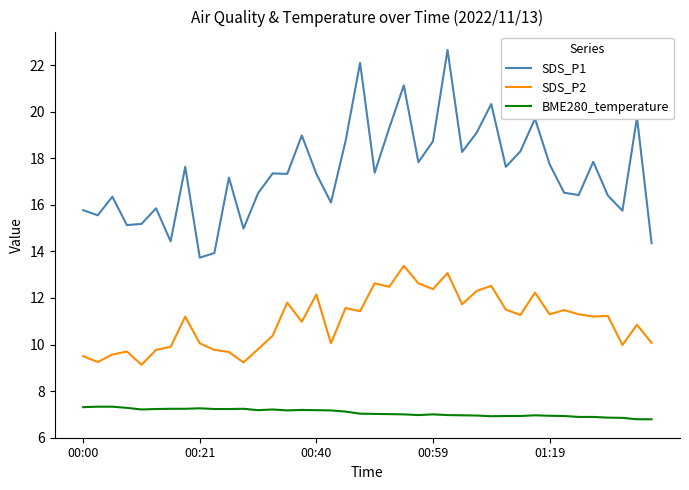

Which series has the widest spread of values?

SDS_P1